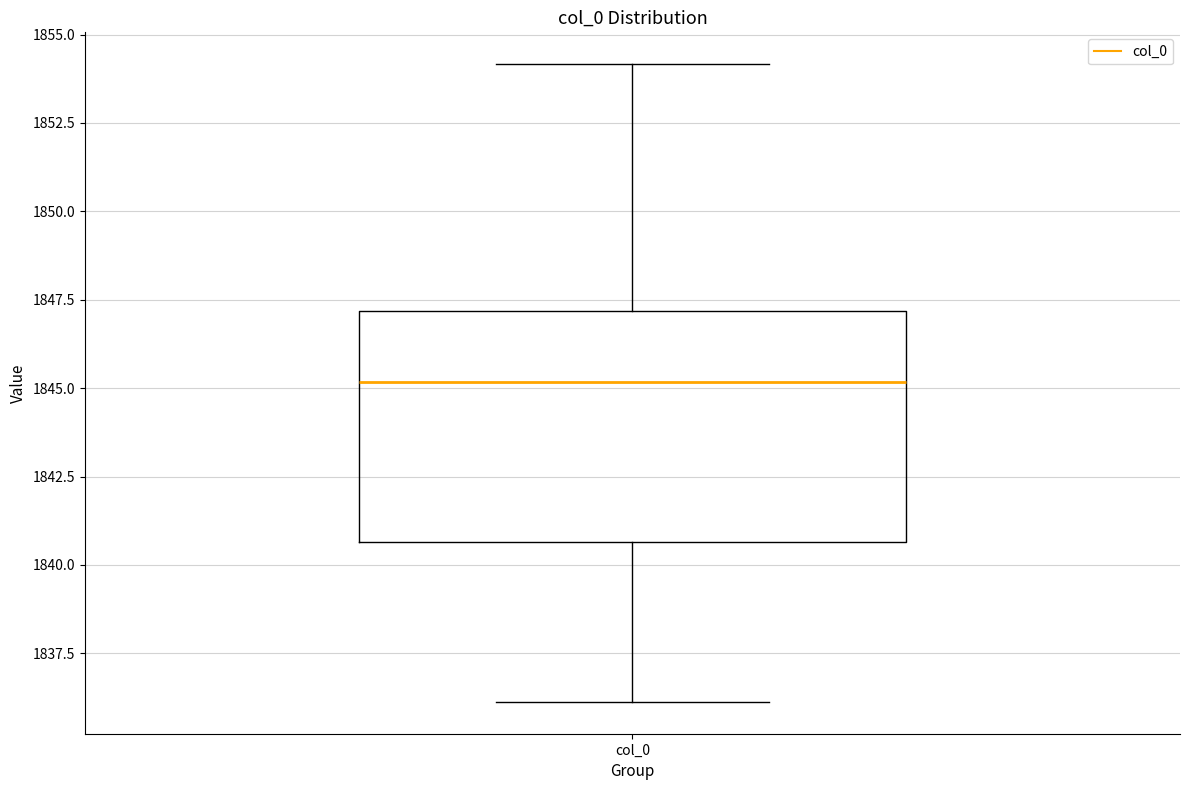

Where is the upper edge of the box for col_0 on the y-axis? The values are not printed on the chart, so give them approximately, as read against the axis.

1847.0